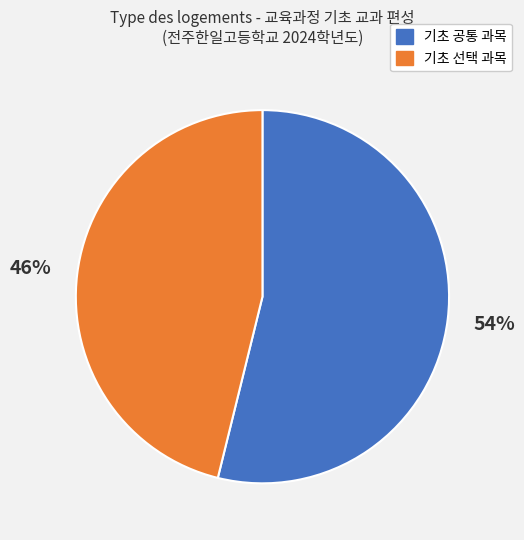

How many slices are in this pie chart?

2